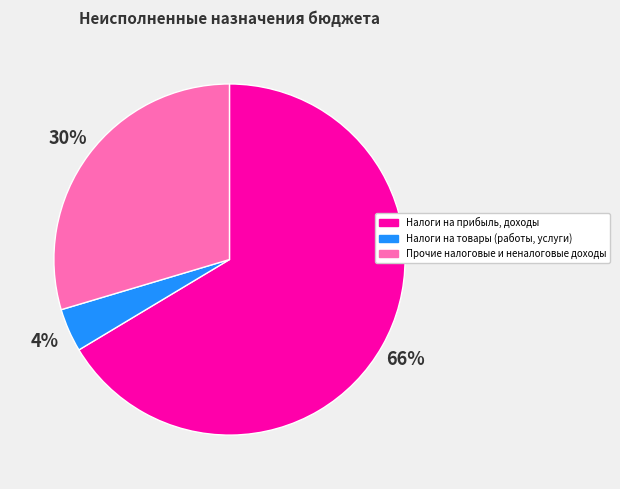

Is the sum of Налоги на товары (работы, услуги) and Прочие налоговые и неналоговые доходы greater than half?

No